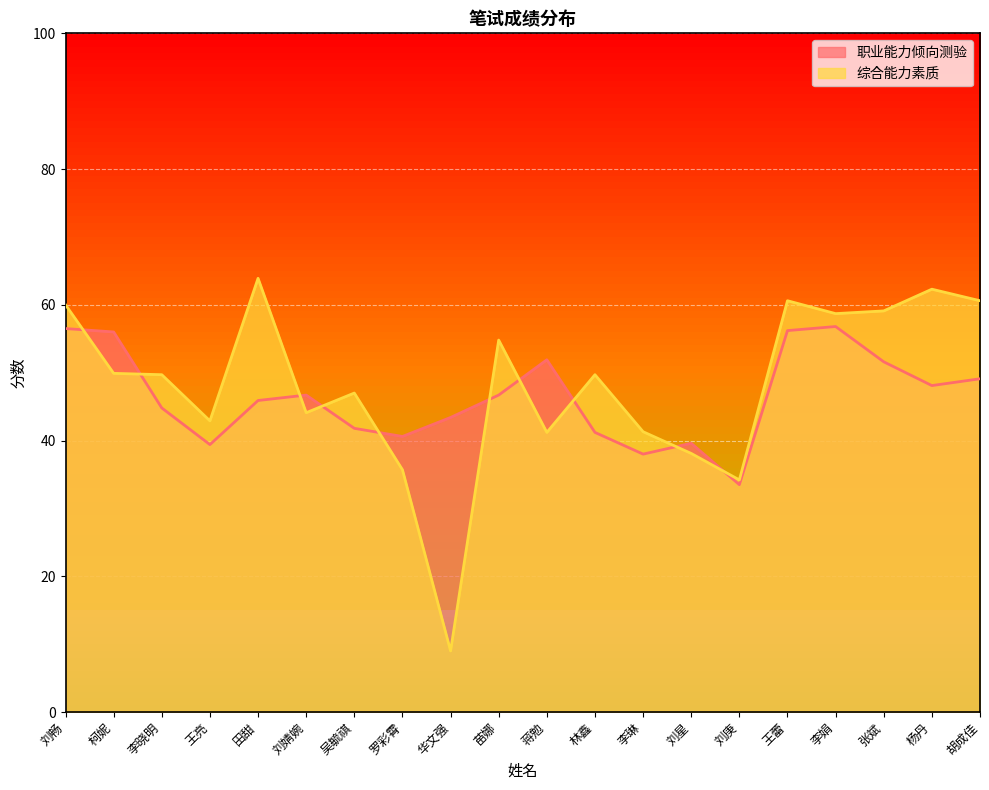

At which label does 综合能力素质 first exceed 49?

刘畅